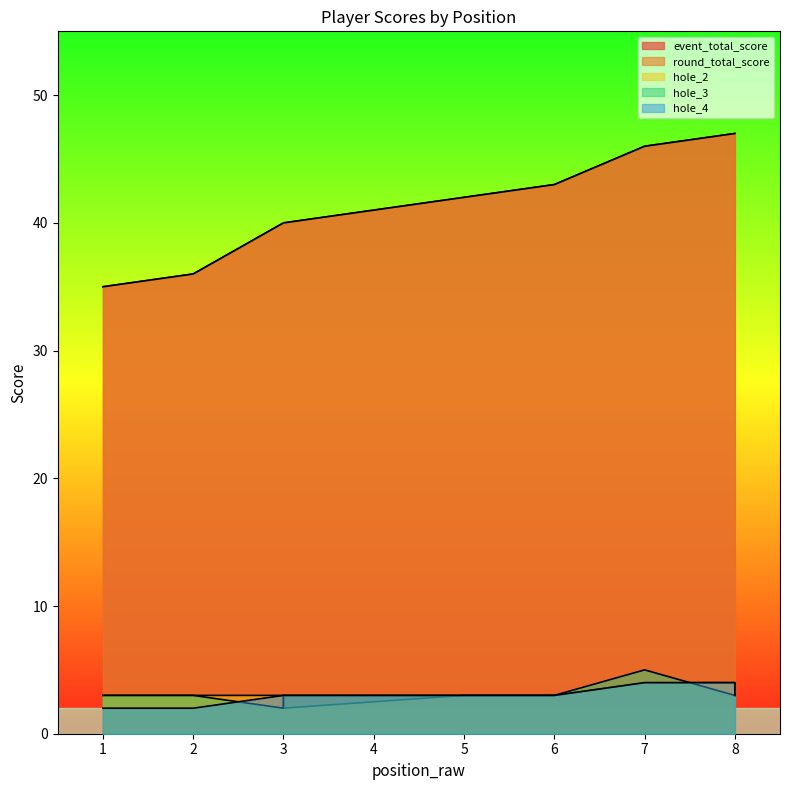

What is the sum of the event_total_score values at 1 and 6?

78